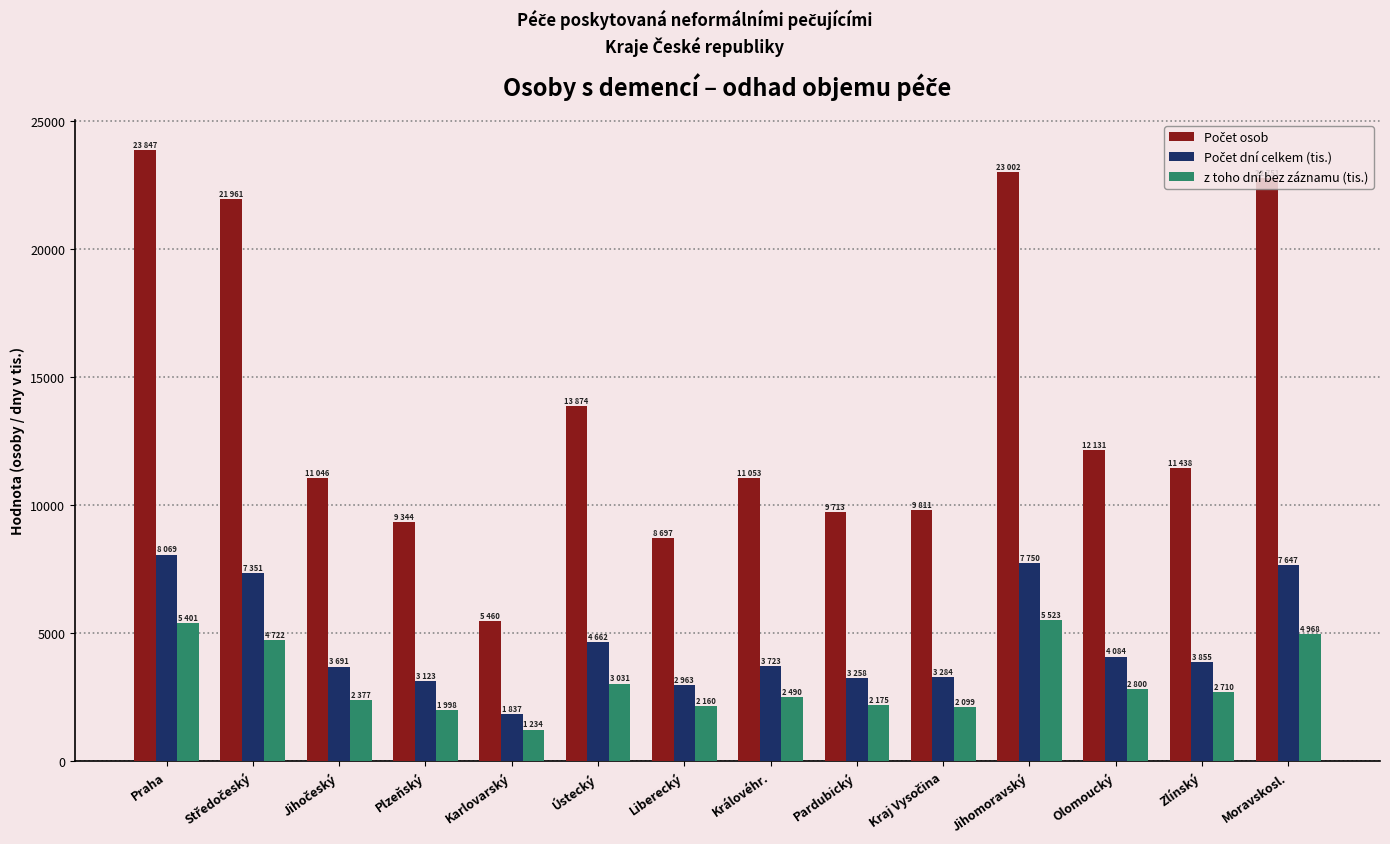

Which category has the highest value across all series?

Praha